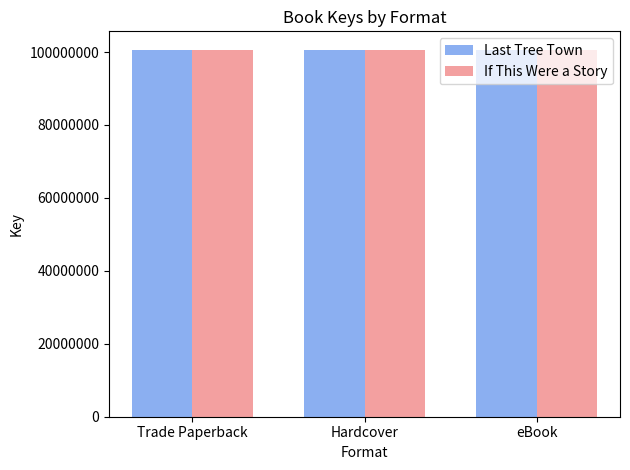

What is the value of the Last Tree Town bar at the 1st from the left?

100648968